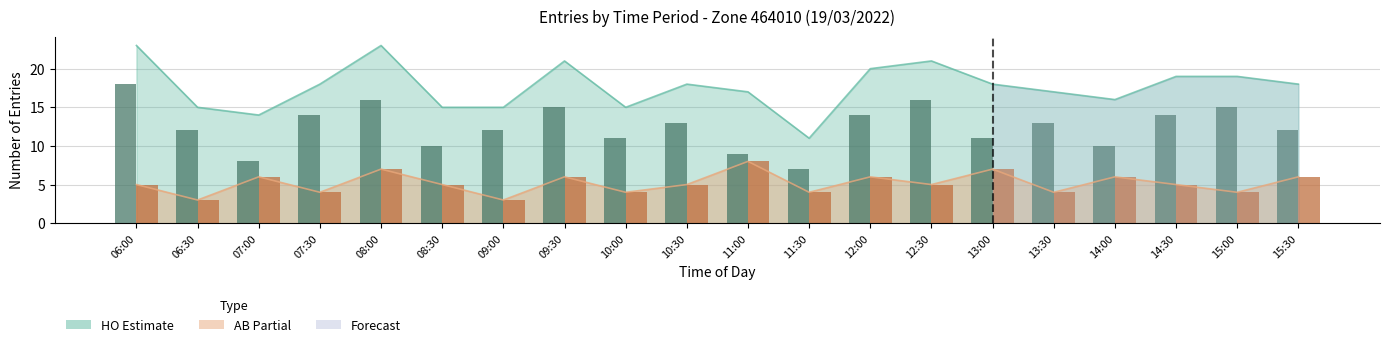

Reading right to left, what are all the values shown in this chart?

HO count: 12	15	14	10	13	11	16	14	7	9	13	11	15	12	10	16	14	8	12	18
AB count: 6	4	5	6	4	7	5	6	4	8	5	4	6	3	5	7	4	6	3	5